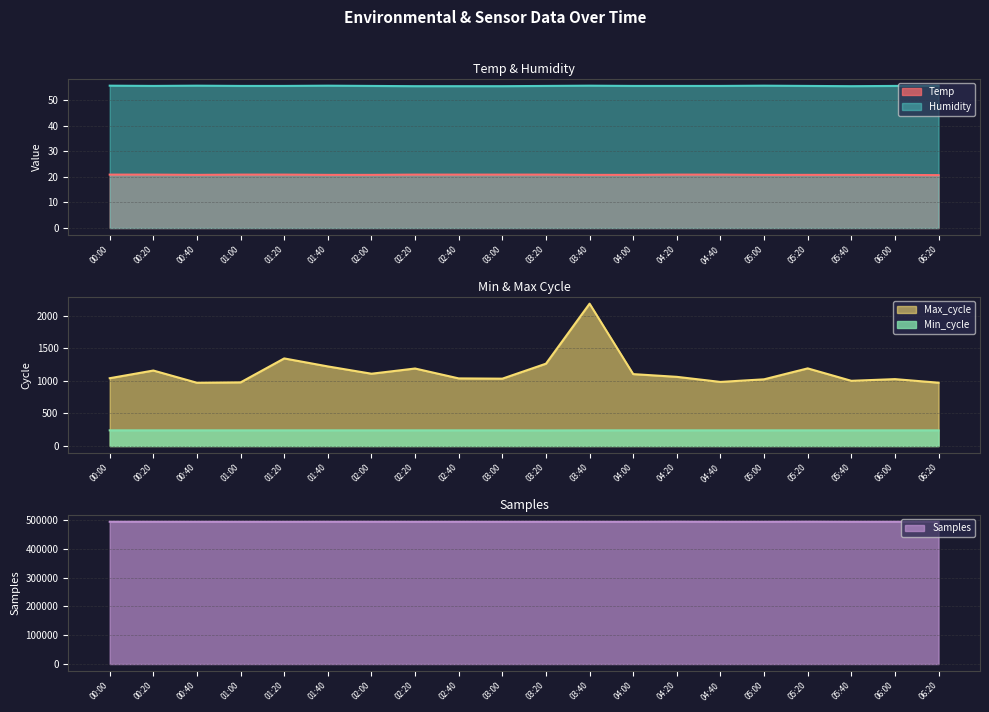

How many data points in Max_cycle are above 1063?

9